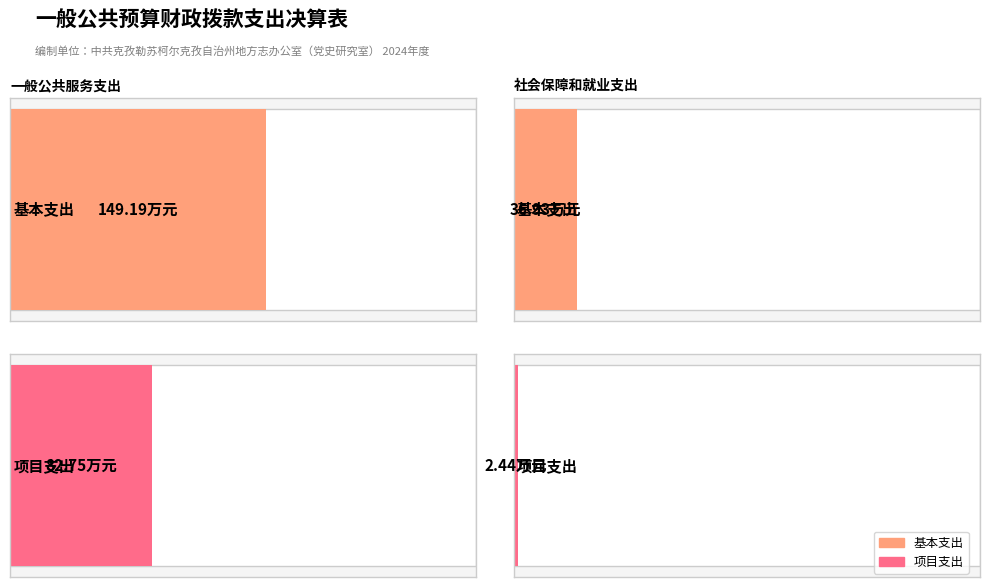

How many values in the 项目支出 series exceed 2?

2